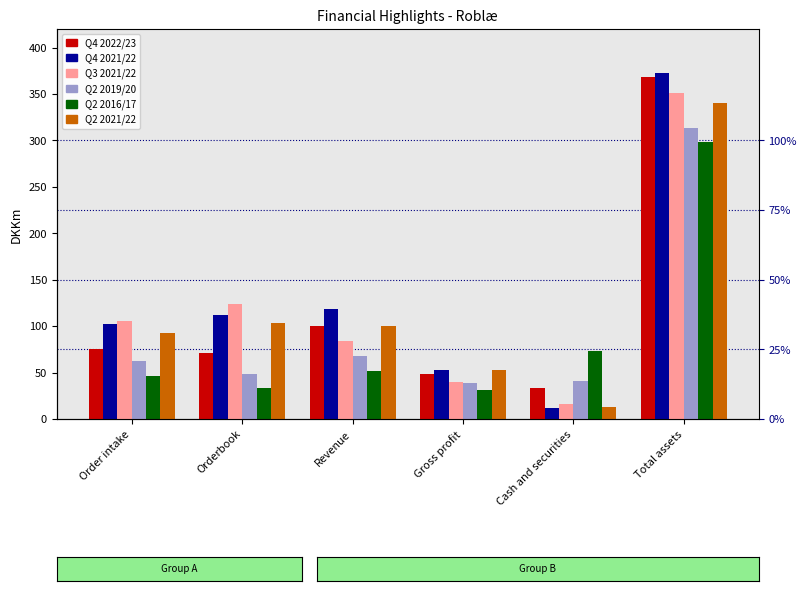

True or false: Q4 2022/23 has a value of 63.6 at Revenue.

False